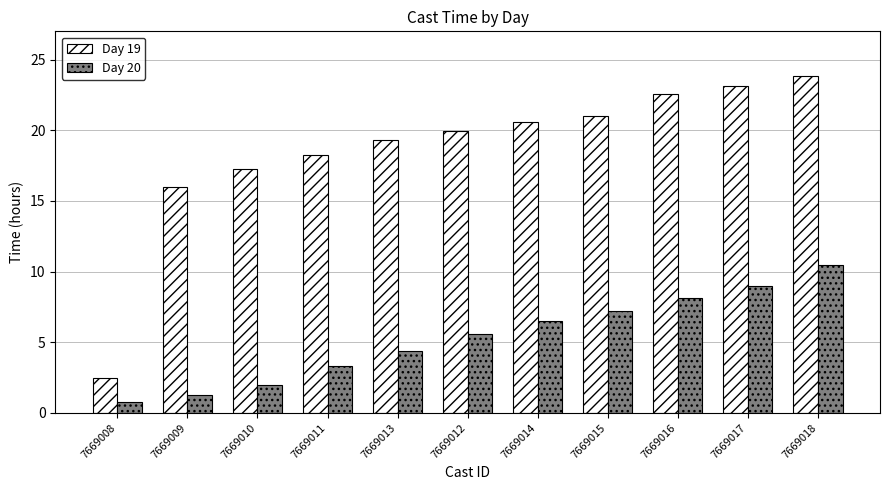

At which category does the chart reach its peak across all series?

7669018